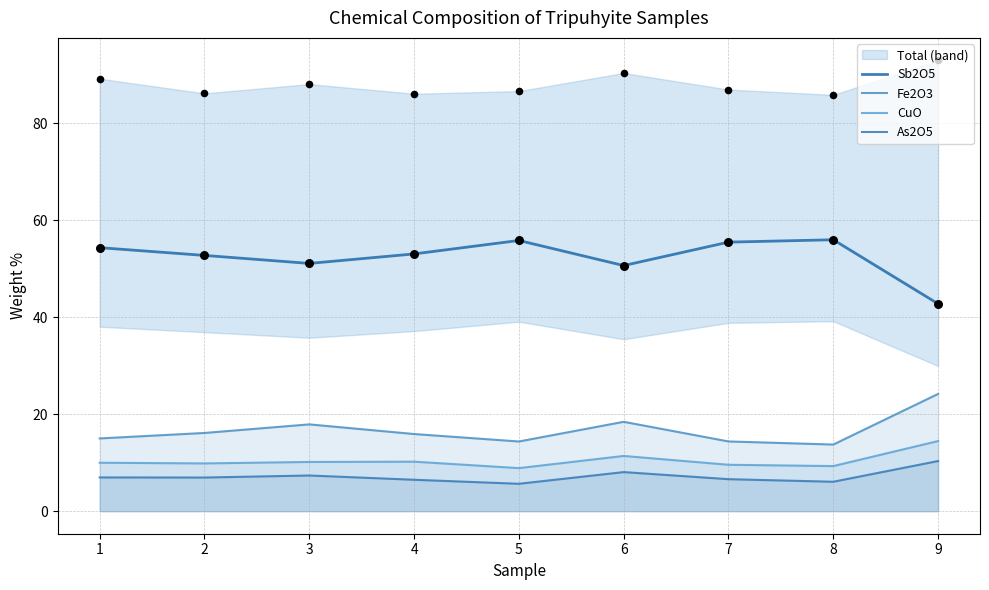

Which series has the widest spread of Y values?

Sb2O5